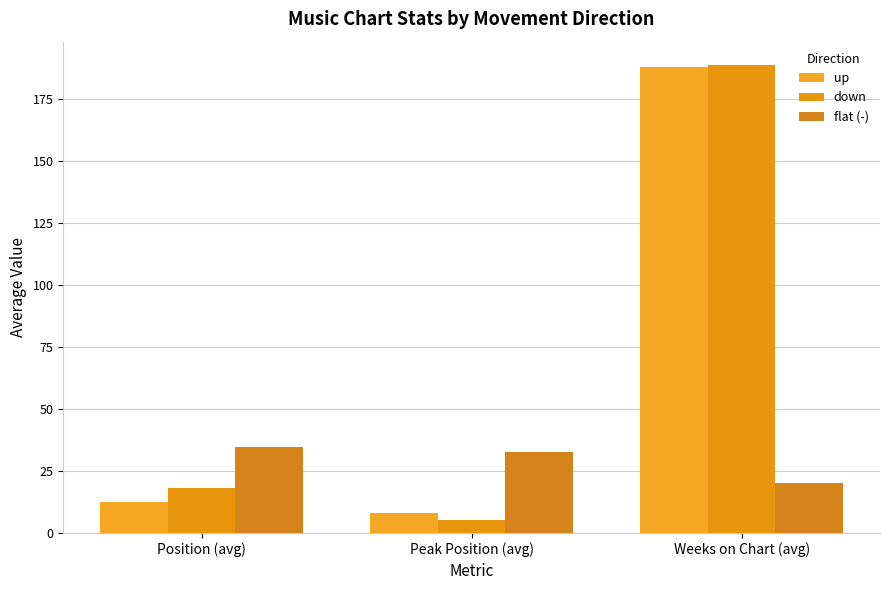

At which label does up reach its peak?

Weeks on Chart (avg)